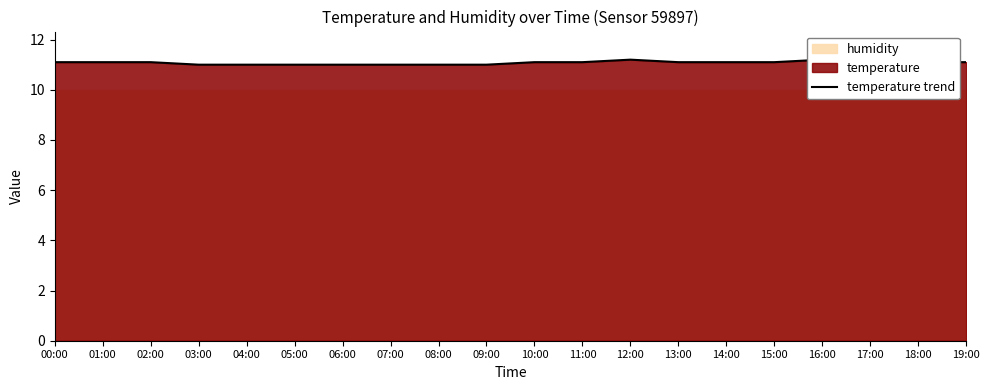

What is the difference between the values at 05:00 and 16:00?

0.2